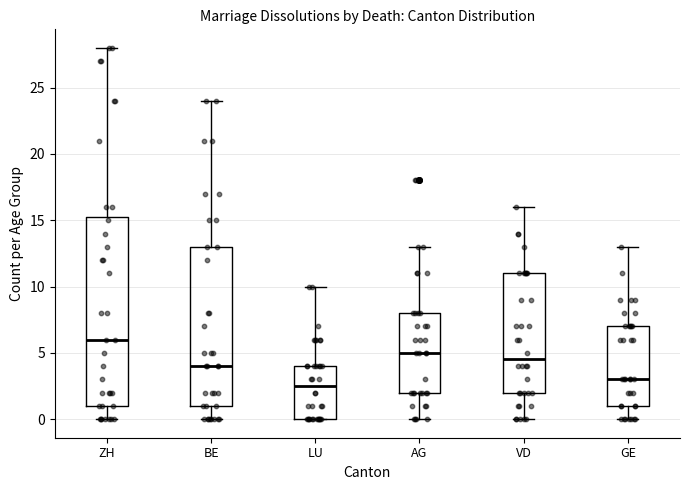

Which box is the tallest, from its lower edge to its upper edge?

ZH